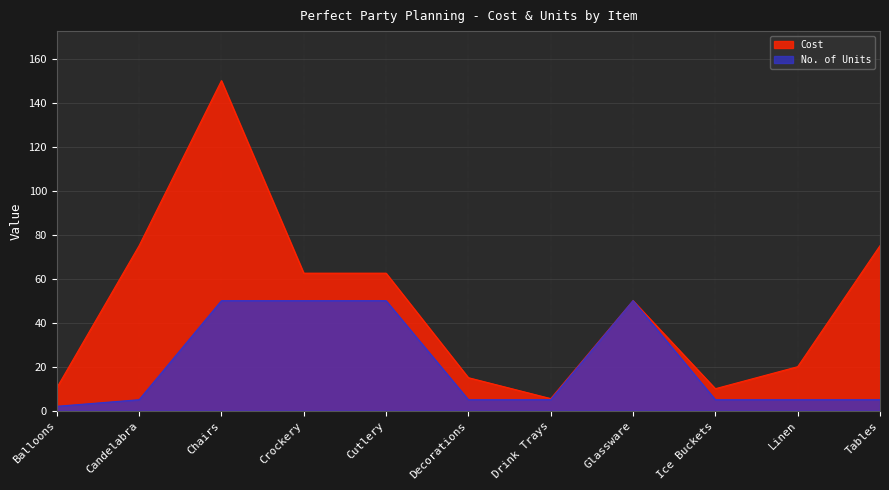

Rank the series at Tables from lowest to highest value.

No. of Units, Cost